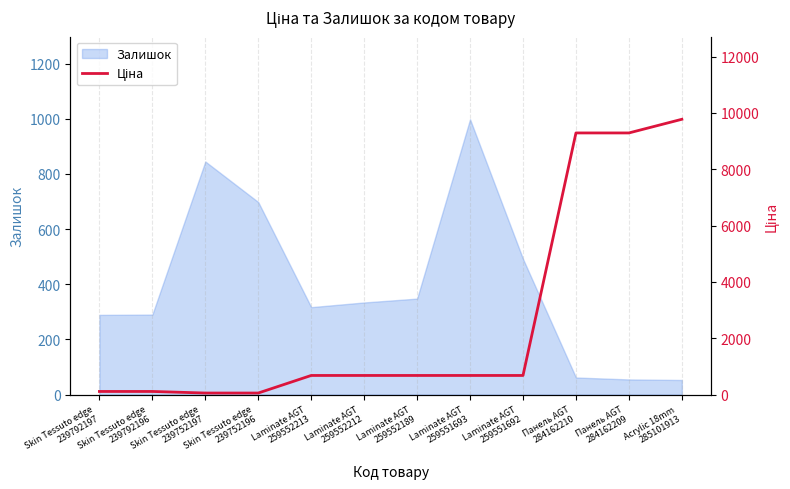

The value at Skin Tessuto edge
239752196 is 55.9. True or false?

True